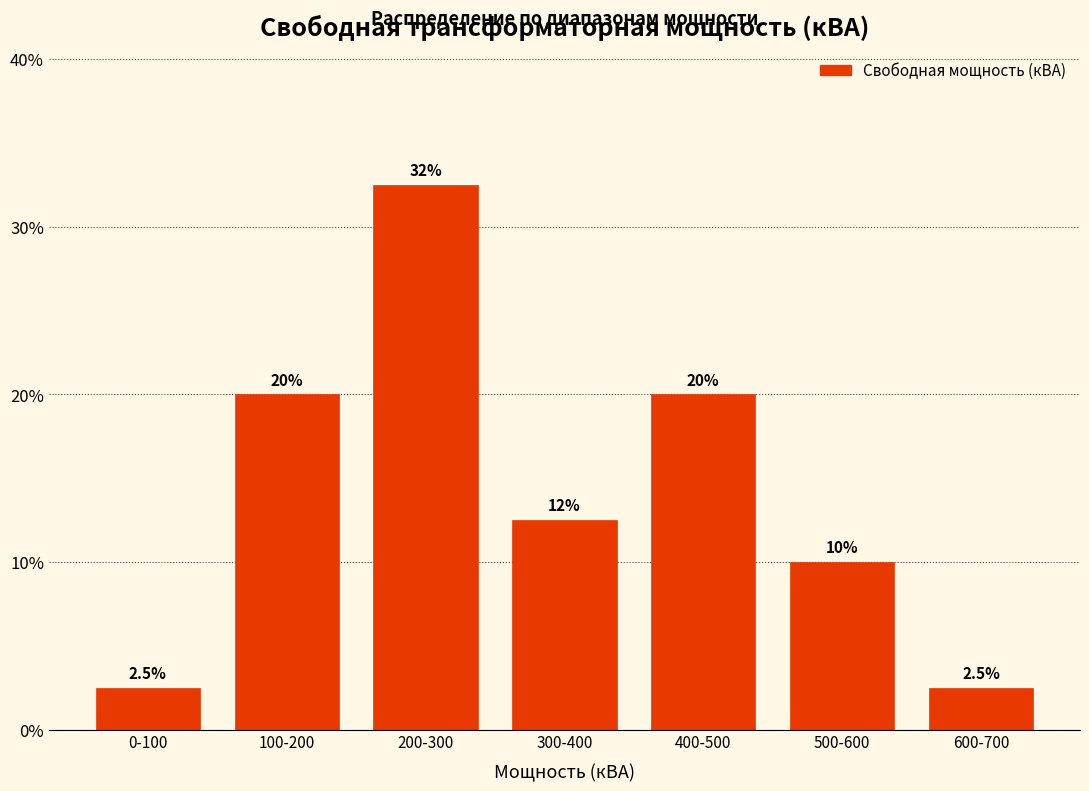

Reading right to left, extract all data points from this chart.

600-700=2.5	500-600=10.0	400-500=20.0	300-400=12.5	200-300=32.5	100-200=20.0	0-100=2.5